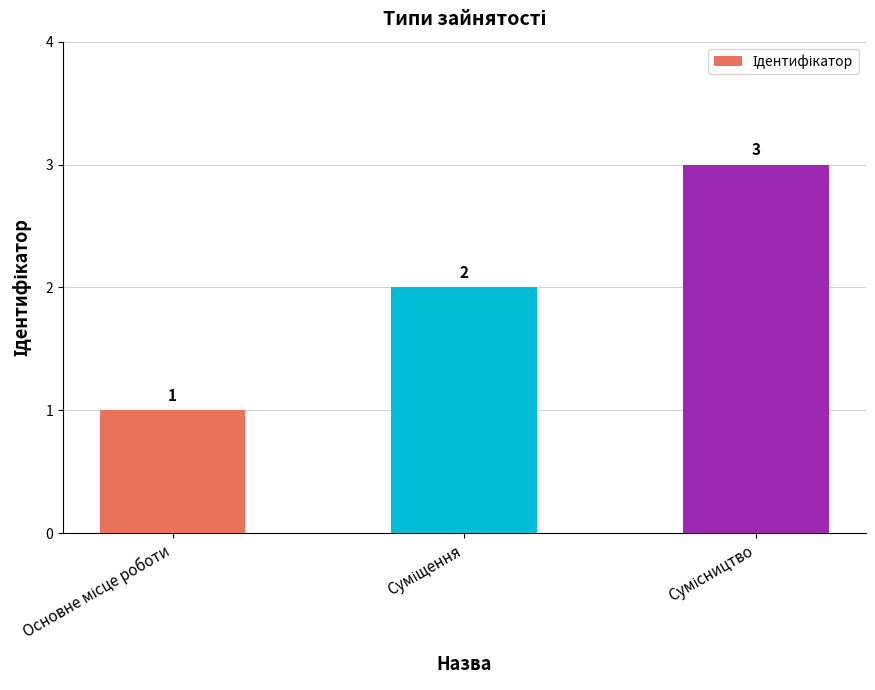

What is the sum of all values?

6